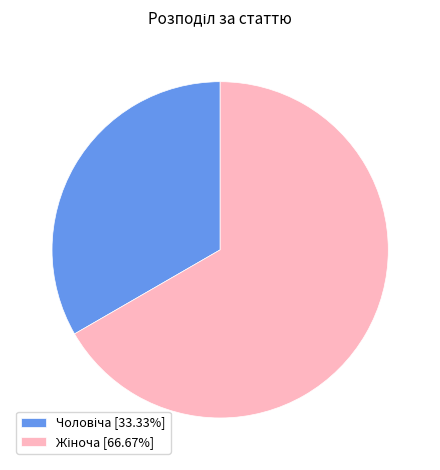

Is there a majority slice in this chart?

Yes